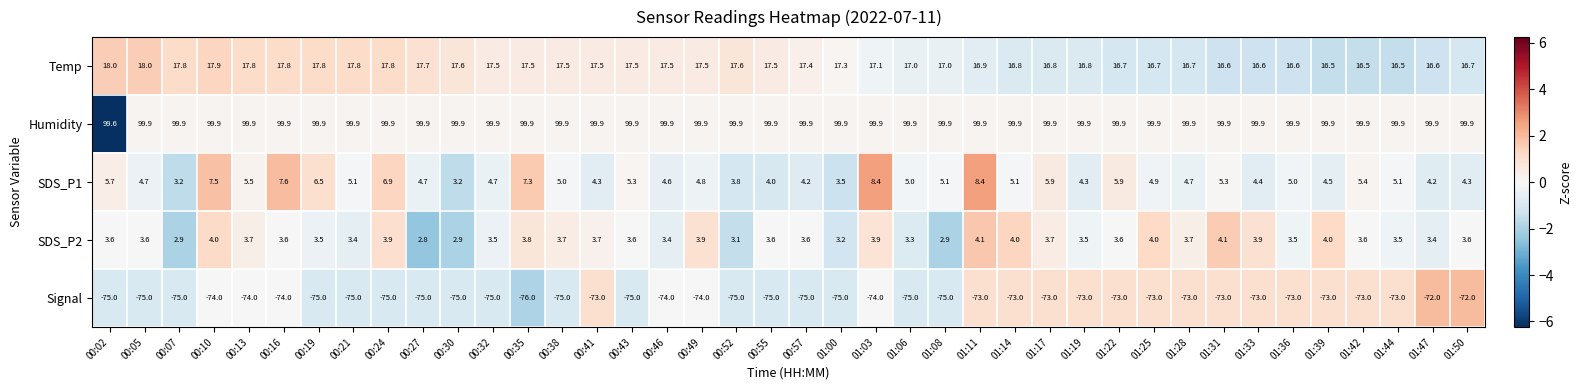

At which category does the chart reach its minimum across all series?

00:35